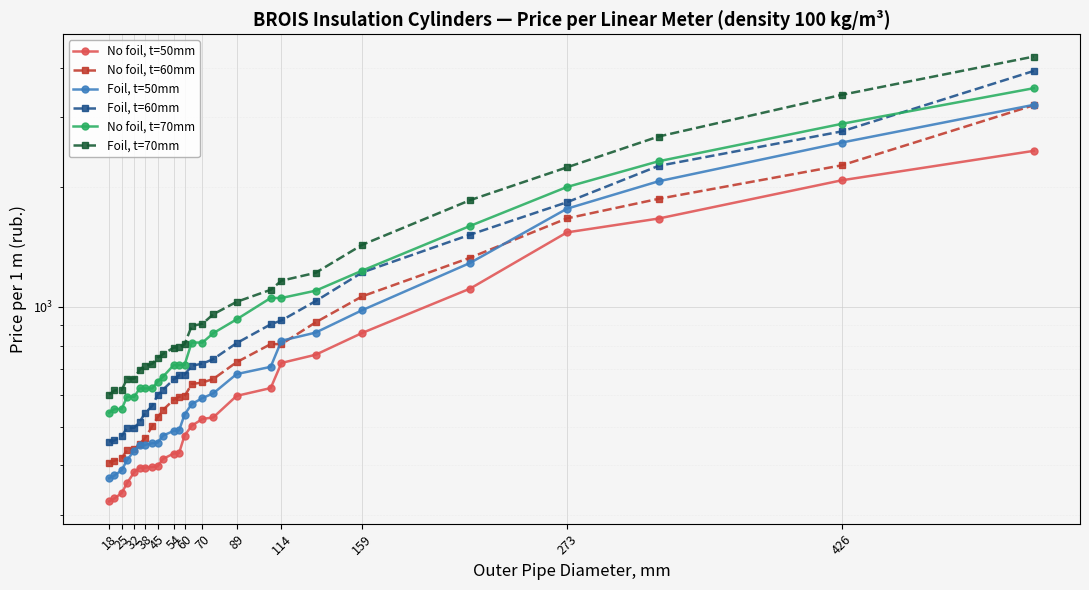

Reading left to right, what are all the values shown in this chart?

No foil, t=50mm: 324.3	330.2	340.4	360.9	384.2	394.5	394.5	395.9	397.4	414.9	428.1	429.5	474.8	502.6	523.0	527.4	597.6	625.3	723.2	758.3	860.5	1111.8	1539.9	1668.5	2082.0	2469.1
No foil, t=60mm: 406.2	410.5	416.4	436.8	438.3	452.9	467.5	501.1	527.4	550.8	584.4	594.6	596.1	639.9	645.8	658.9	726.1	806.5	806.5	914.6	1063.6	1329.5	1670.0	1870.1	2270.4	3215.7
Foil, t=50mm: 371.1	376.9	388.6	412.0	435.4	450.0	450.0	454.4	455.8	474.8	488.0	489.4	536.2	569.8	590.3	606.3	677.9	707.1	822.6	862.0	981.8	1290.1	1766.4	2070.3	2590.4	3223.0
Foil, t=60mm: 458.8	461.7	473.4	496.7	496.7	514.3	540.6	564.0	600.5	619.5	657.5	673.5	675.0	711.5	720.3	739.3	810.9	904.4	924.8	1034.4	1221.4	1519.5	1833.6	2263.1	2762.8	3921.4
No foil, t=70mm: 542.0	553.7	553.7	594.6	594.6	623.9	623.9	623.9	648.7	667.7	714.4	714.4	714.4	813.8	813.8	859.1	930.7	1053.4	1053.4	1098.7	1234.6	1598.4	2003.1	2324.5	2887.0	3548.8
Foil, t=70mm: 601.9	616.6	618.0	660.4	660.4	695.4	711.5	718.8	745.1	761.2	790.4	791.9	805.0	895.6	907.3	958.4	1030.0	1104.5	1164.4	1218.5	1433.3	1855.5	2244.1	2682.4	3414.4	4261.8